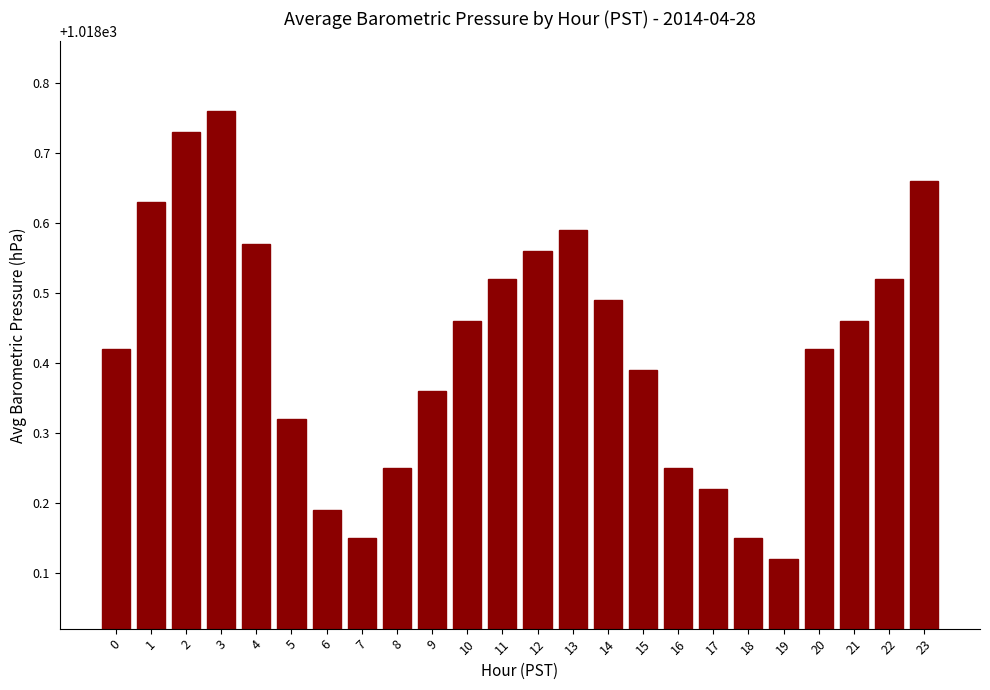

What is the difference between the maximum and minimum values?

0.6